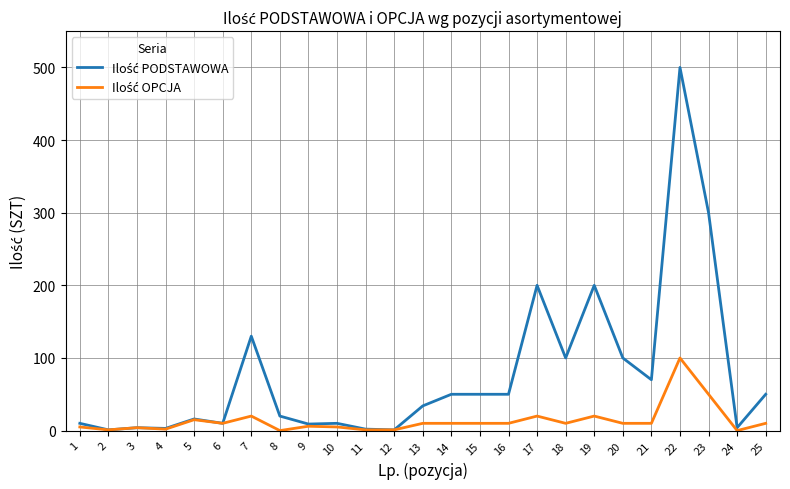

What is the maximum value shown in the chart?

500